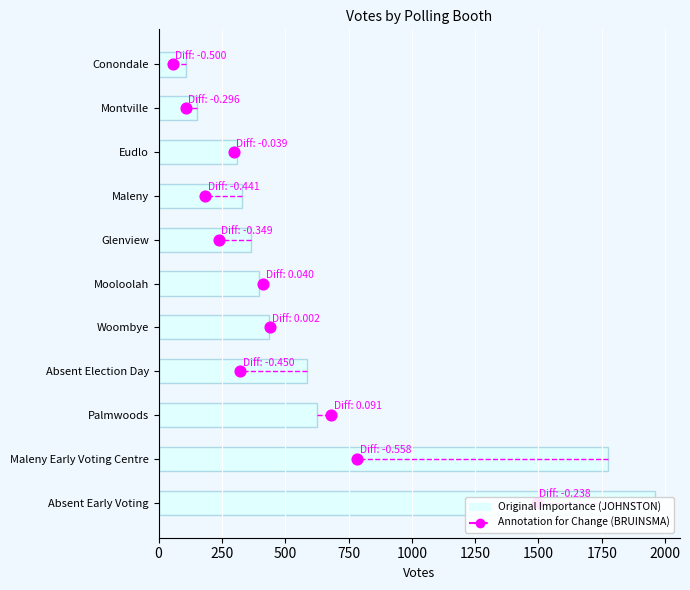

Is the value of BRUINSMA, Richard at 750 greater than the value of JOHNSTON, Winston at 2250?

No